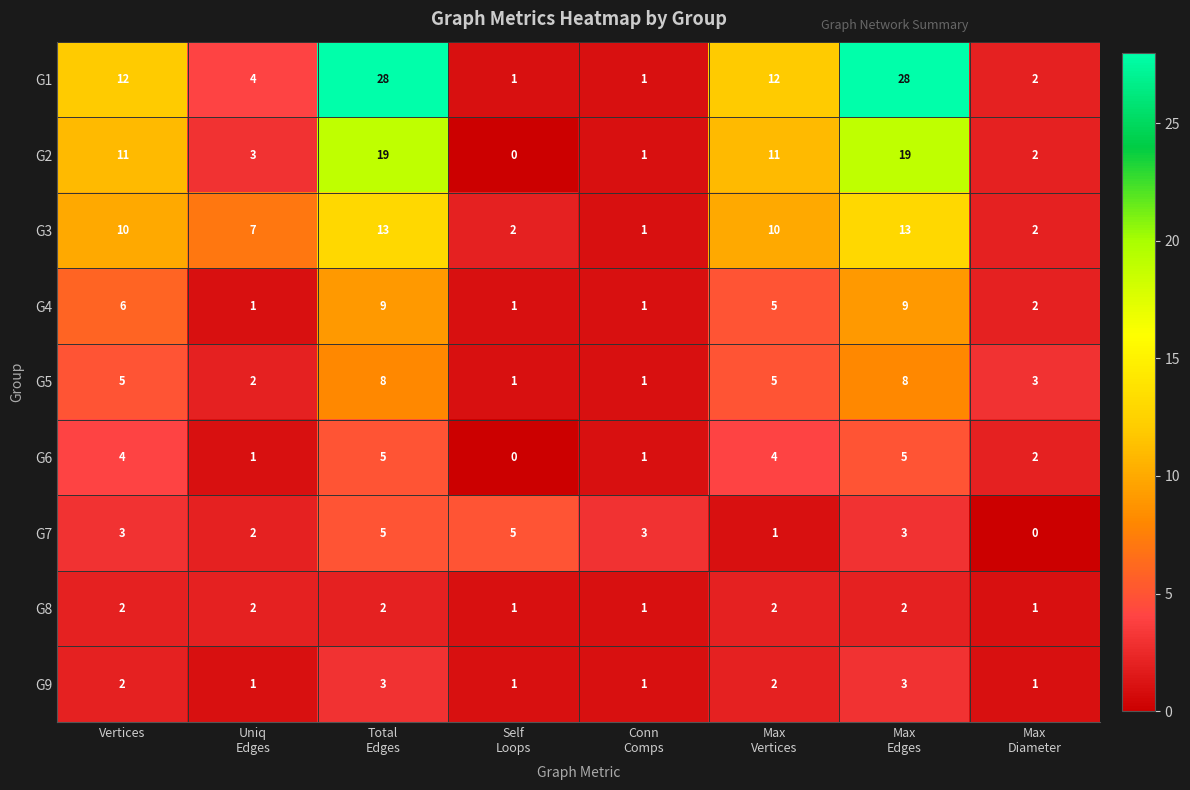

What is the maximum value shown in the chart?

28